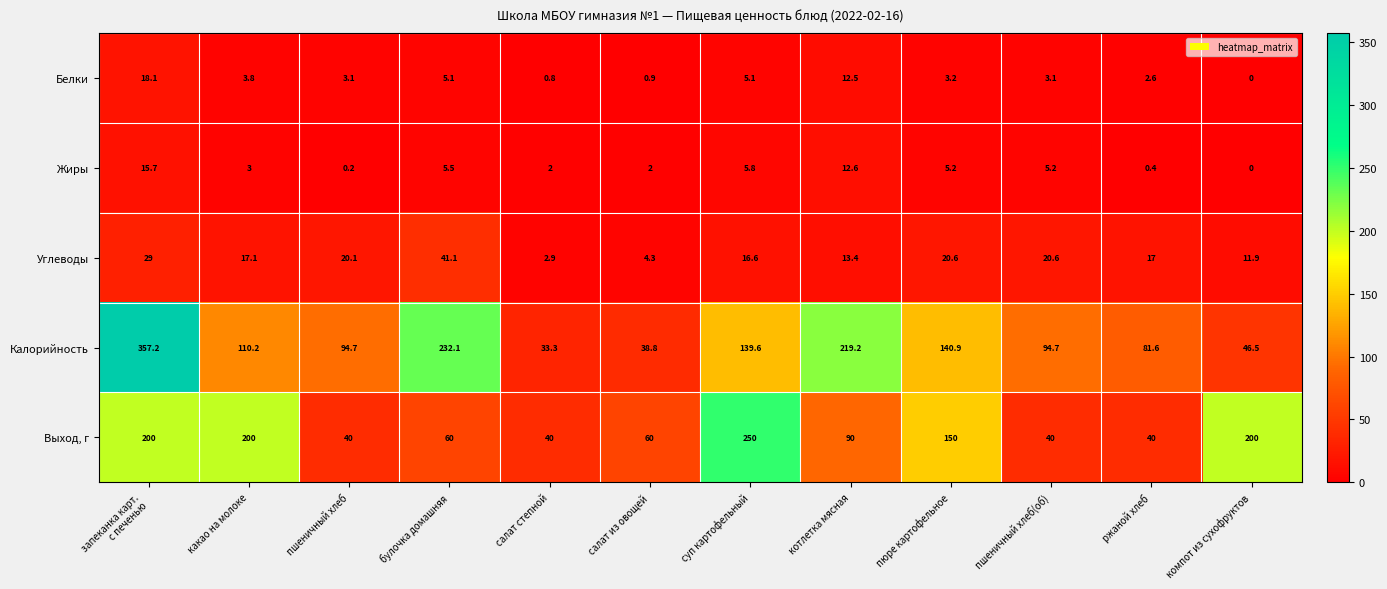

What is the total value across all series at пюре картофельное?

319.9